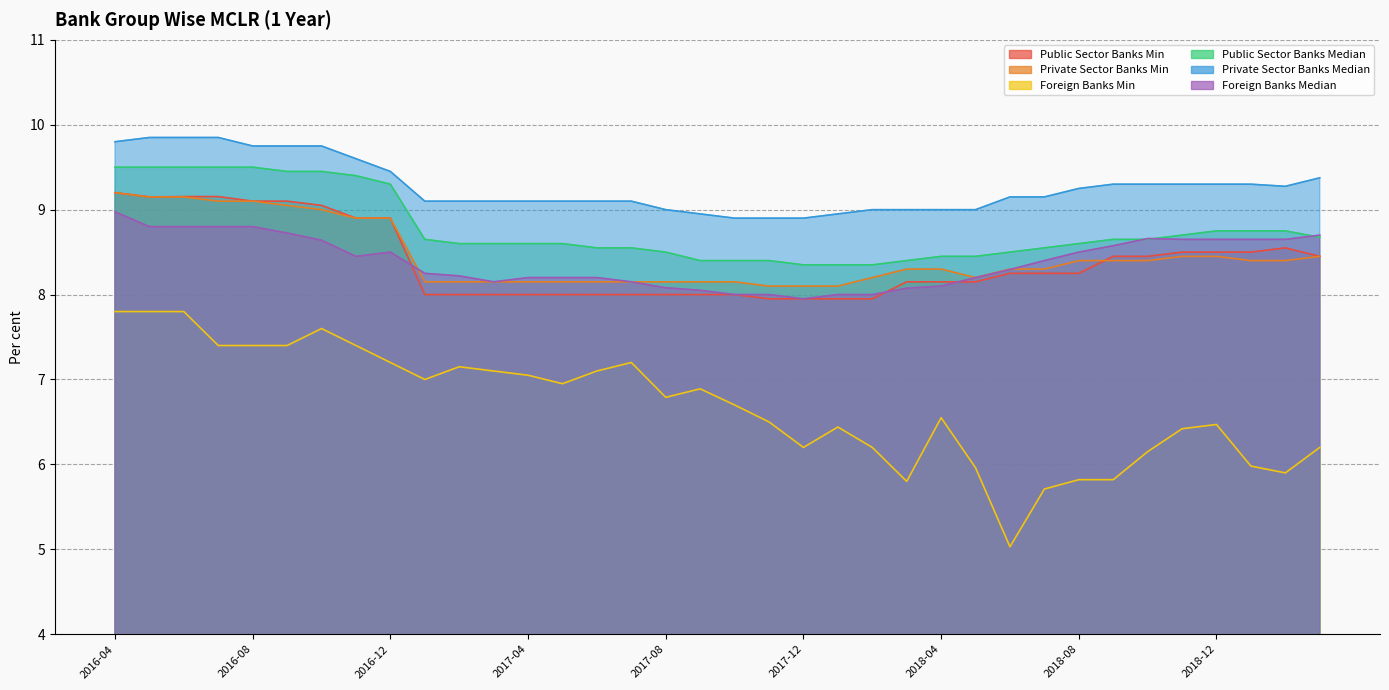

Reading right to left, extract all data points from this chart.

Public Sector Banks Min: 8.4	8.6	8.5	8.5	8.5	8.4	8.4	8.2	8.2	8.2	8.2	8.2	8.2	8.0	8.0	8.0	8.0	8.0	8.0	8.0	8.0	8.0	8.0	8.0	8.0	8.0	8.0	8.9	8.9	9.1	9.1	9.1	9.2	9.2	9.2	9.2
Private Sector Banks Min: 8.4	8.4	8.4	8.4	8.4	8.4	8.4	8.4	8.3	8.3	8.2	8.3	8.3	8.2	8.1	8.1	8.1	8.2	8.2	8.2	8.2	8.2	8.2	8.2	8.2	8.2	8.2	8.9	8.9	9.0	9.1	9.1	9.1	9.2	9.2	9.2
Foreign Banks Min: 6.2	5.9	6.0	6.5	6.4	6.2	5.8	5.8	5.7	5.0	6.0	6.5	5.8	6.2	6.4	6.2	6.5	6.7	6.9	6.8	7.2	7.1	7.0	7.0	7.1	7.2	7.0	7.2	7.4	7.6	7.4	7.4	7.4	7.8	7.8	7.8
Public Sector Banks Median: 8.7	8.8	8.8	8.8	8.7	8.7	8.7	8.6	8.6	8.5	8.4	8.4	8.4	8.3	8.3	8.3	8.4	8.4	8.4	8.5	8.6	8.6	8.6	8.6	8.6	8.6	8.7	9.3	9.4	9.4	9.4	9.5	9.5	9.5	9.5	9.5
Private Sector Banks Median: 9.4	9.3	9.3	9.3	9.3	9.3	9.3	9.2	9.2	9.2	9.0	9.0	9.0	9.0	8.9	8.9	8.9	8.9	8.9	9.0	9.1	9.1	9.1	9.1	9.1	9.1	9.1	9.4	9.6	9.8	9.8	9.8	9.8	9.8	9.8	9.8
Foreign Banks Median: 8.7	8.7	8.7	8.7	8.7	8.7	8.6	8.5	8.4	8.3	8.2	8.1	8.1	8.0	8.0	8.0	8.0	8.0	8.1	8.1	8.2	8.2	8.2	8.2	8.2	8.2	8.2	8.5	8.4	8.6	8.7	8.8	8.8	8.8	8.8	9.0